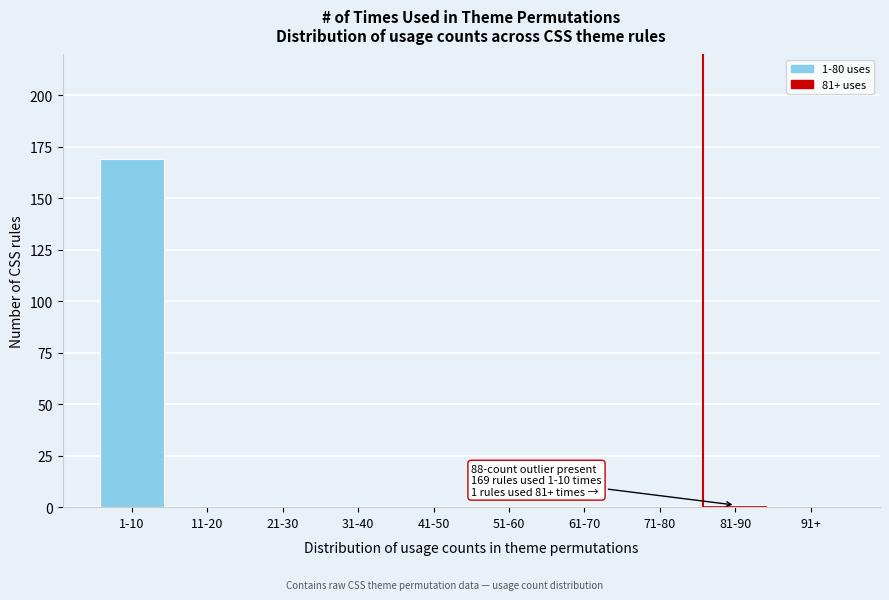

Reading left to right, what are all the values shown in this chart?

1-10=169	11-20=0	21-30=0	31-40=0	41-50=0	51-60=0	61-70=0	71-80=0	81-90=1	91+=0